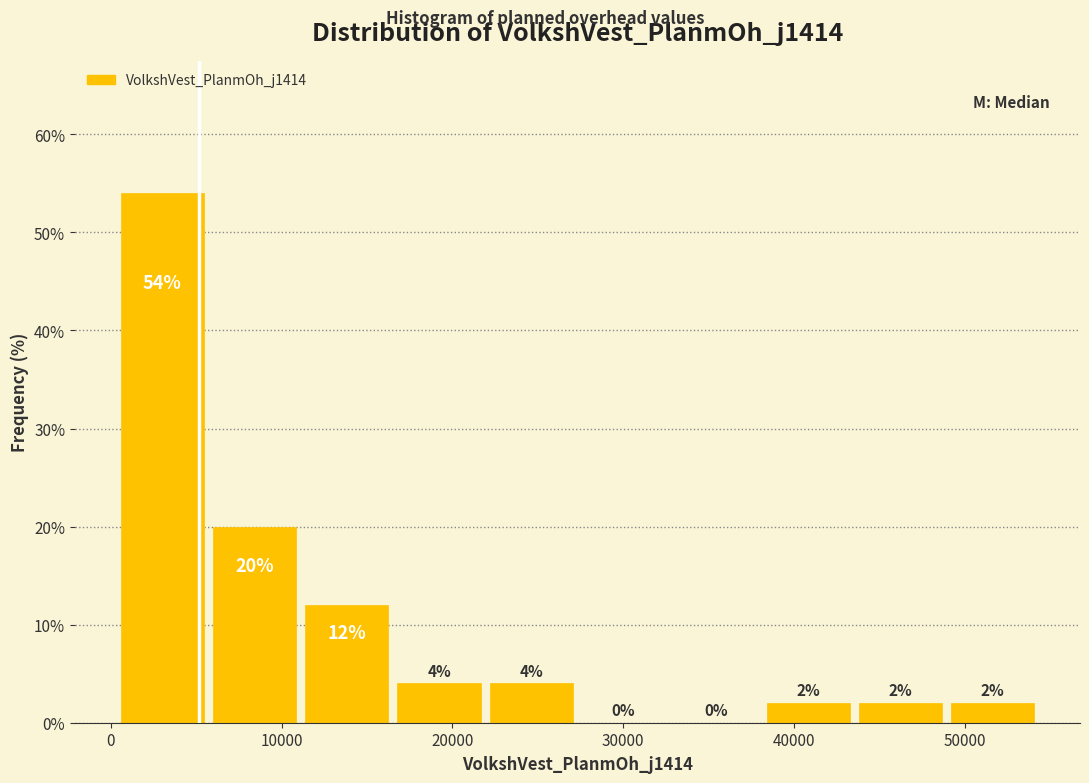

Reading left to right, list every bar in this chart as the range it spans on the x-axis followed by its height. The bar edges are not printed on the chart, so give them approximately, as read against the axis.

0 to 6000: 54
6000 to 11000: 20
11000 to 17000: 12
17000 to 22000: 4
22000 to 27000: 4
27000 to 33000: 0
33000 to 38000: 0
38000 to 44000: 2
44000 to 49000: 2
49000 to 54000: 2